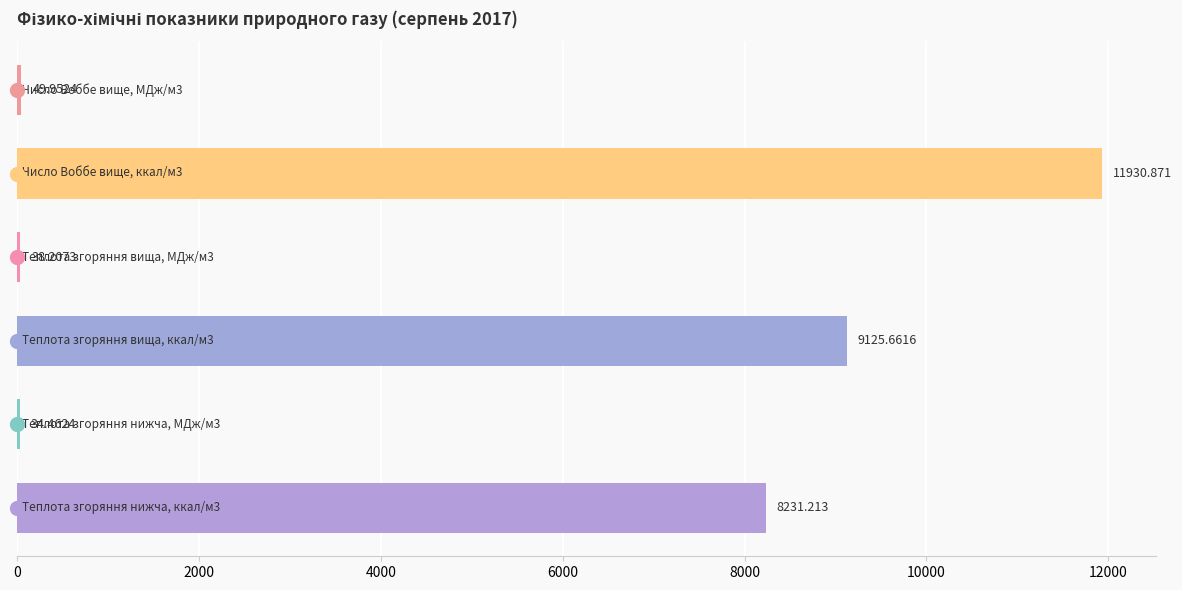

What is the lowest value of the Число Воббе вище, МДж/м3 series?

49.9